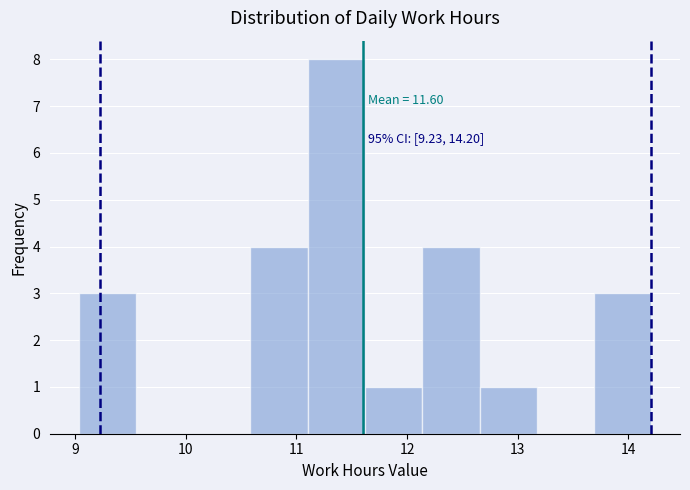

Which range on the x-axis has the tallest bar?

11.1 to 11.6